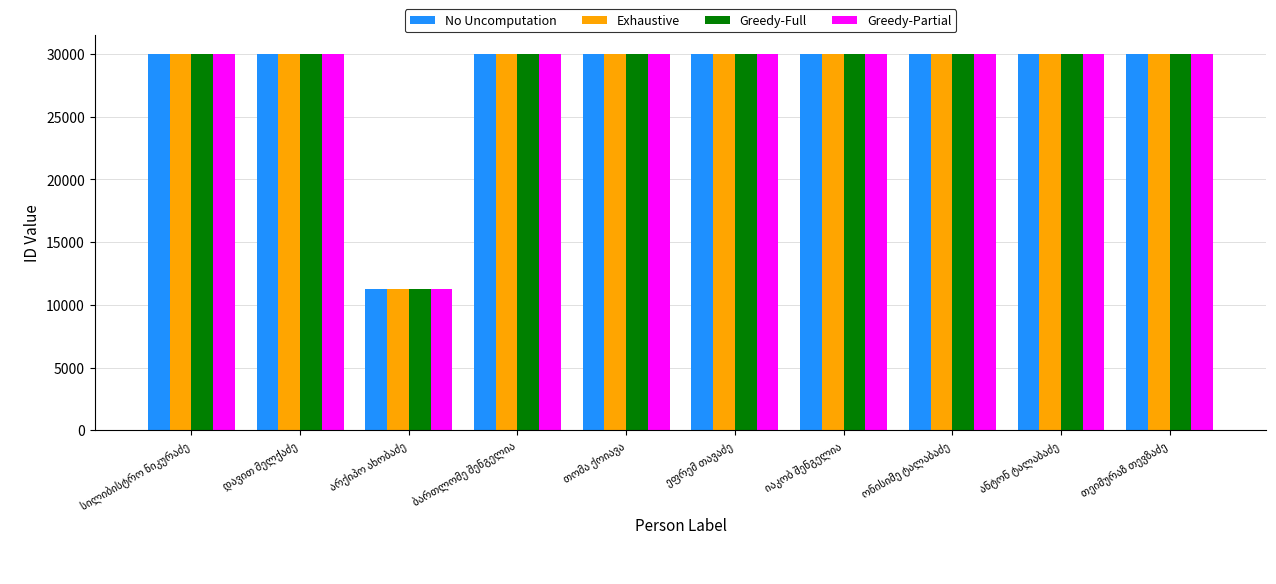

What are all the series names shown in the legend?

No Uncomputation, Exhaustive, Greedy-Full, Greedy-Partial